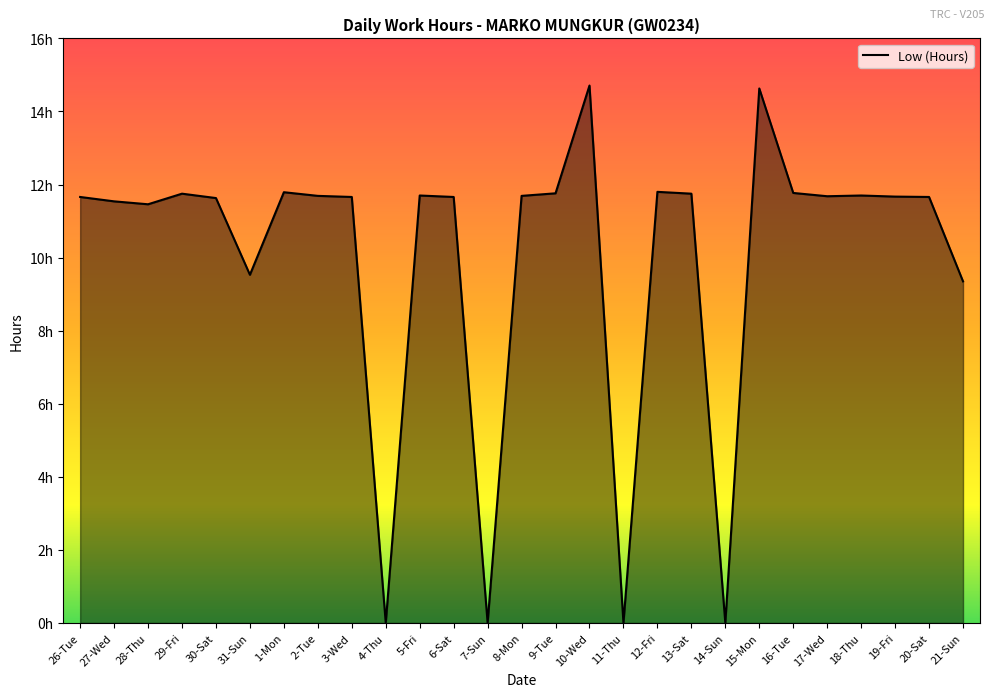

List the labels in order of value, smallest first.

4-Thu, 7-Sun, 11-Thu, 14-Sun, 21-Sun, 31-Sun, 28-Thu, 27-Wed, 30-Sat, 26-Tue, 3-Wed, 6-Sat, 20-Sat, 19-Fri, 17-Wed, 2-Tue, 8-Mon, 5-Fri, 18-Thu, 29-Fri, 13-Sat, 9-Tue, 16-Tue, 1-Mon, 12-Fri, 15-Mon, 10-Wed